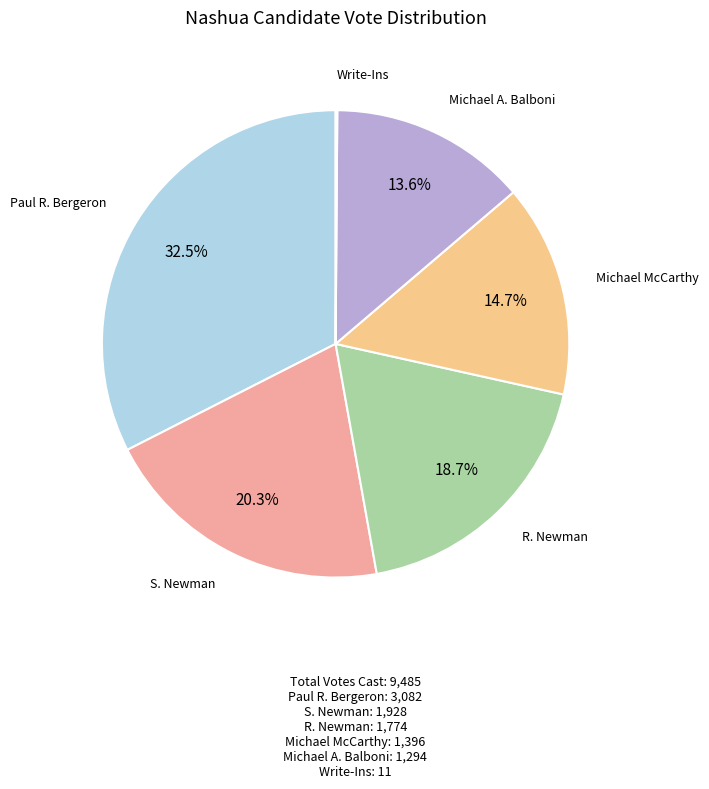

What is the smallest slice in the pie chart?

Write-Ins